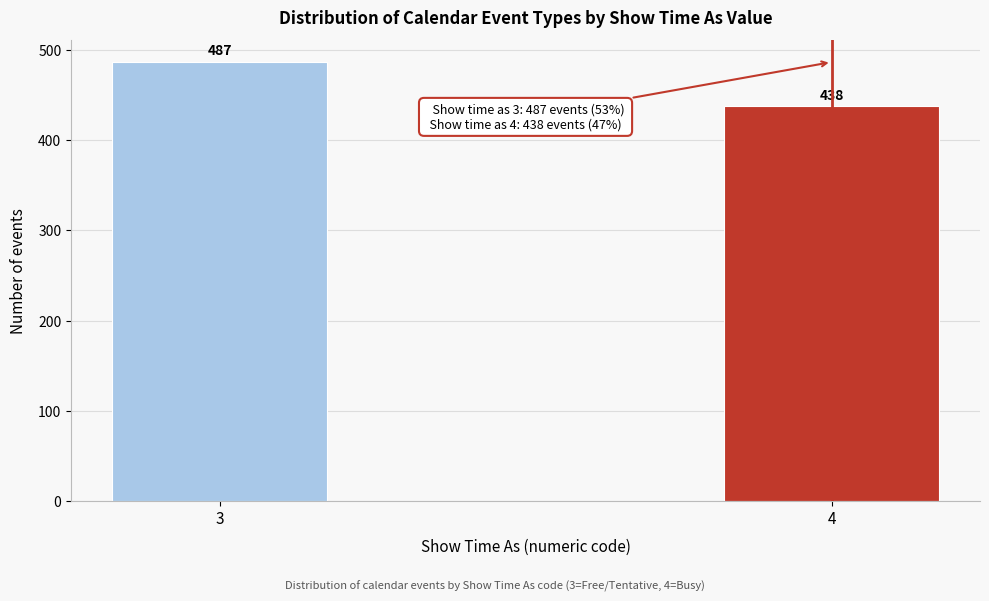

Reading left to right, extract all data points from this chart.

487	438